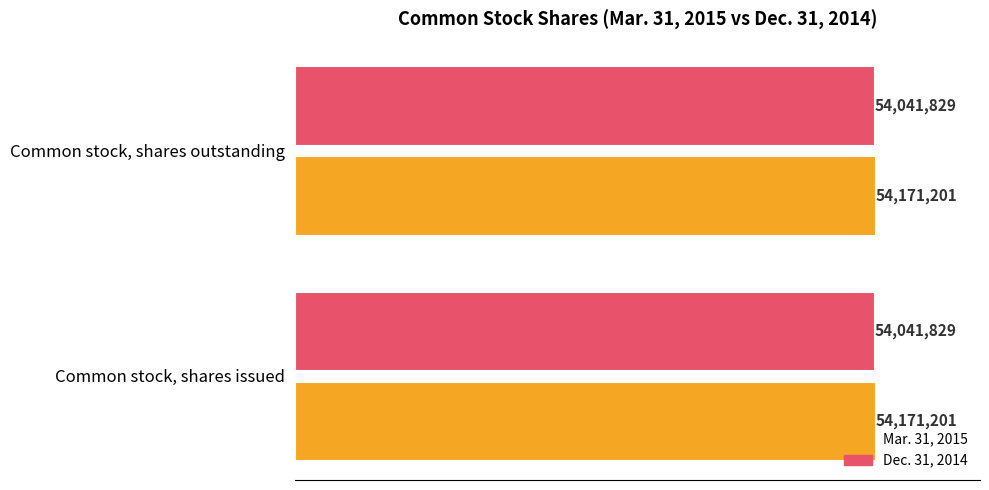

What is the label of the 2nd bar from the left?

Common stock, shares outstanding